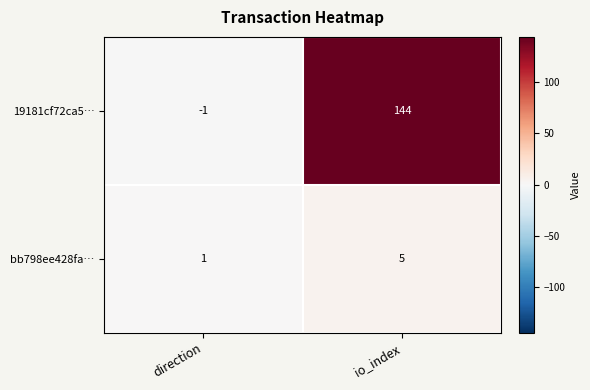

Which series changed the most between direction and io_index?

19181cf72ca5…